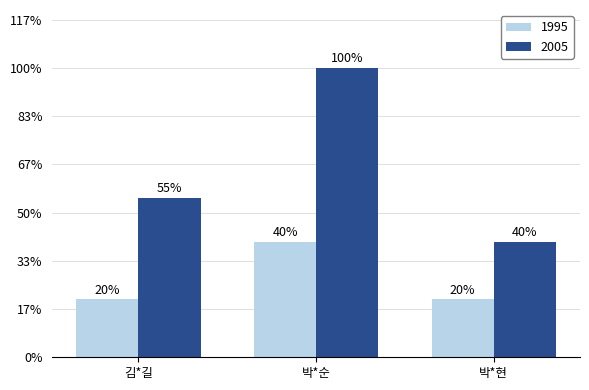

What are all the series names shown in the legend?

1995, 2005